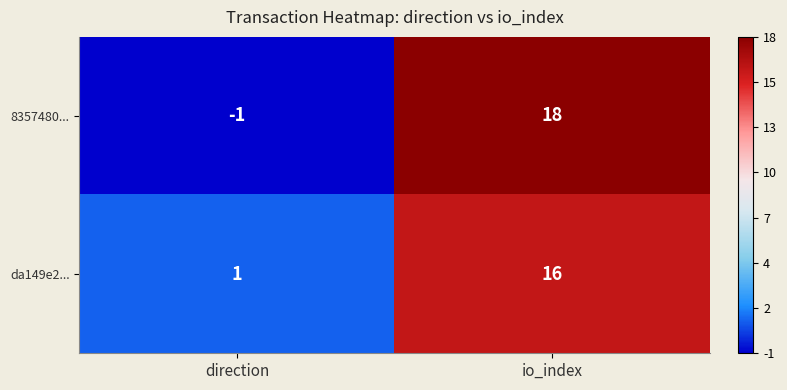

At how many categories does at least one series exceed 8?

1